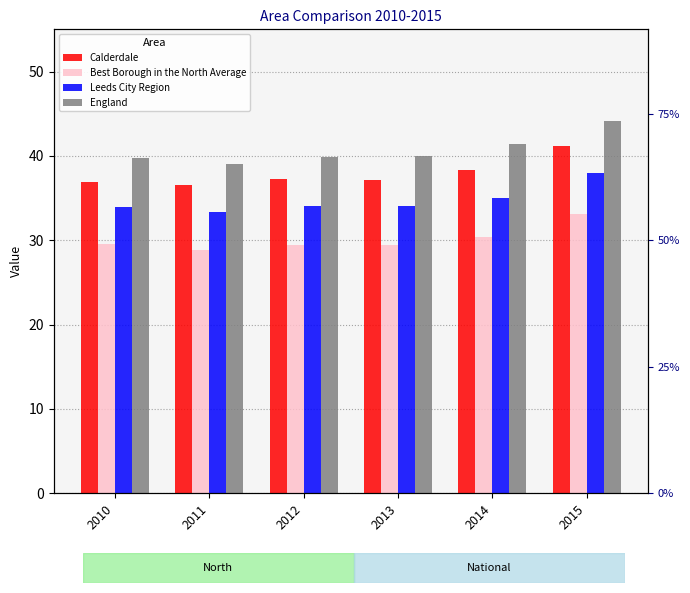

Reading right to left, what are all the values shown in this chart?

Calderdale: 2015=41.2	2014=38.3	2013=37.1	2012=37.2	2011=36.6	2010=36.9
Best Borough in the North Average: 2015=33.1	2014=30.4	2013=29.4	2012=29.4	2011=28.8	2010=29.5
Leeds City Region: 2015=38.0	2014=35.0	2013=34.0	2012=34.0	2011=33.4	2010=33.9
England: 2015=44.1	2014=41.4	2013=40.0	2012=39.9	2011=39.0	2010=39.8